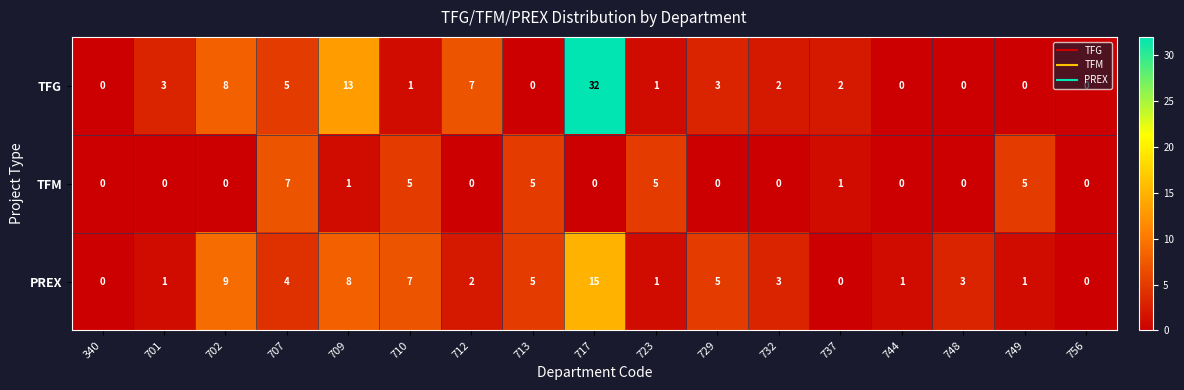

True or false: PREX has a value of 7 at 340.

False